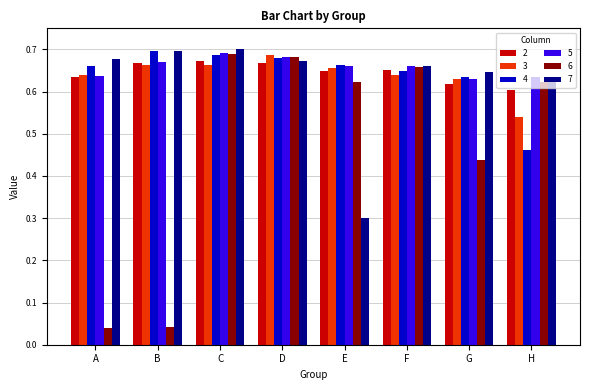

What is the total value across all series at D?

4.1